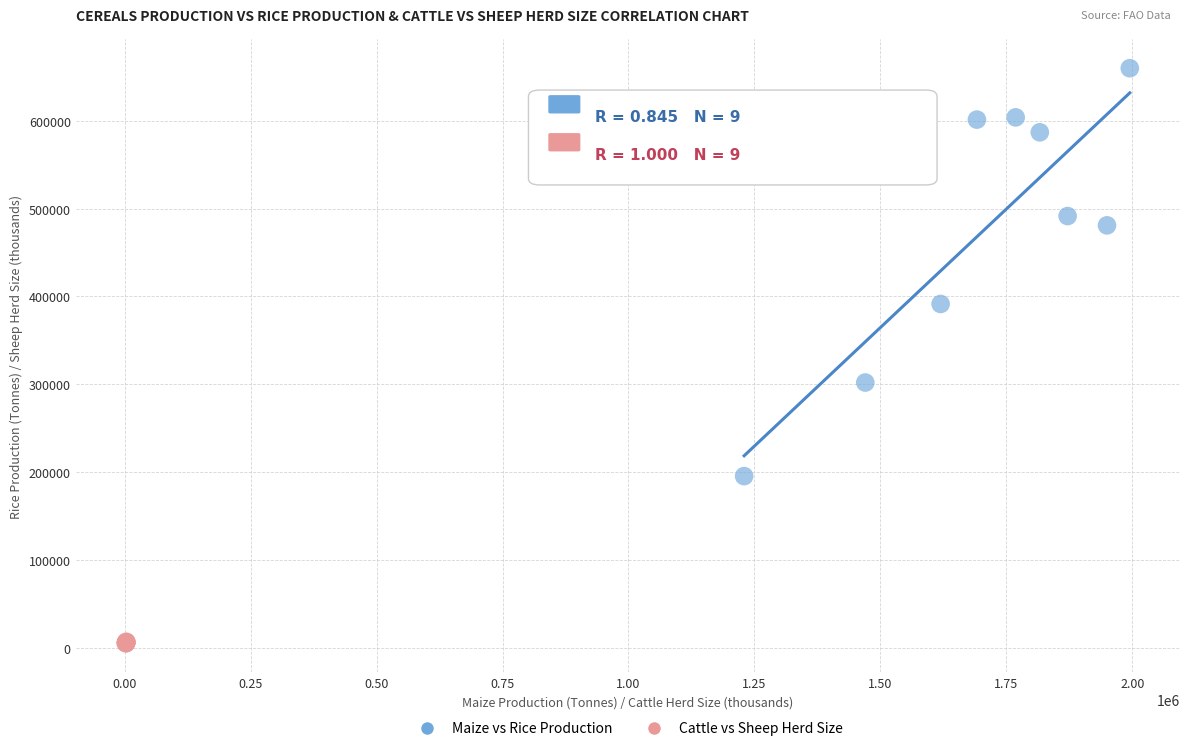

Which series has the widest spread of Y values?

Maize vs Rice Production